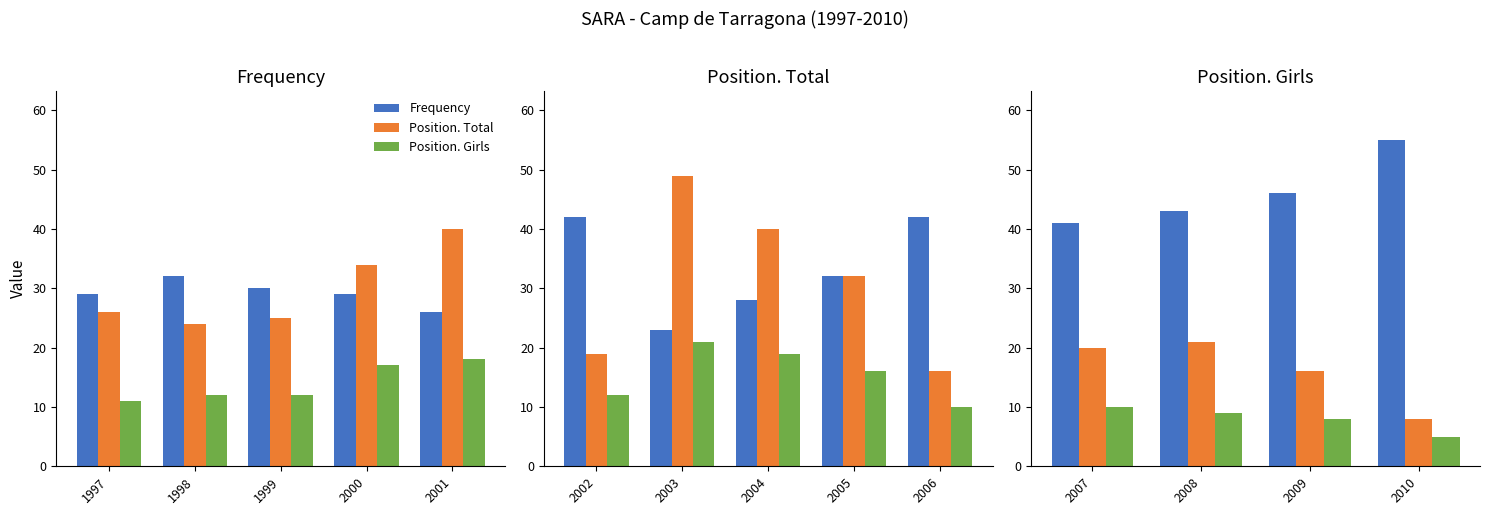

Rank the series by their maximum value, from highest to lowest.

Frequency, Position. Total, Position. Girls